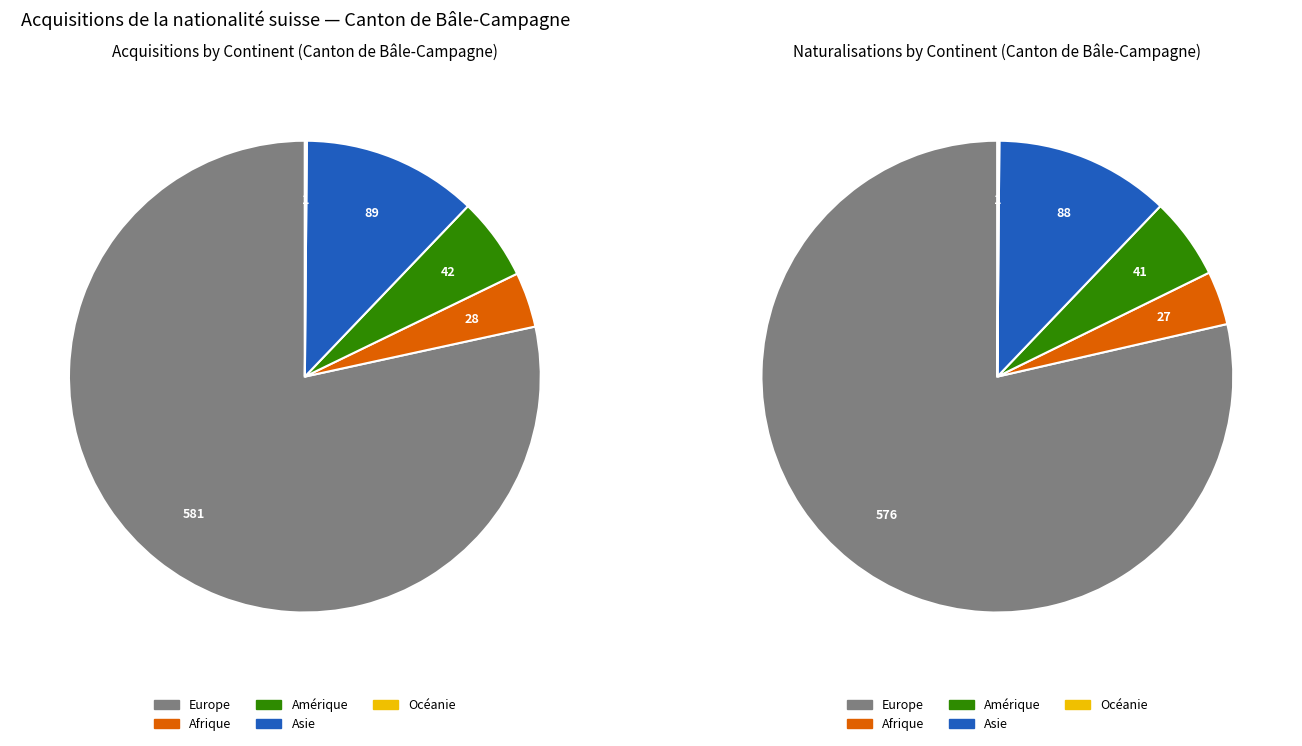

Which slice is the smallest?

Océanie